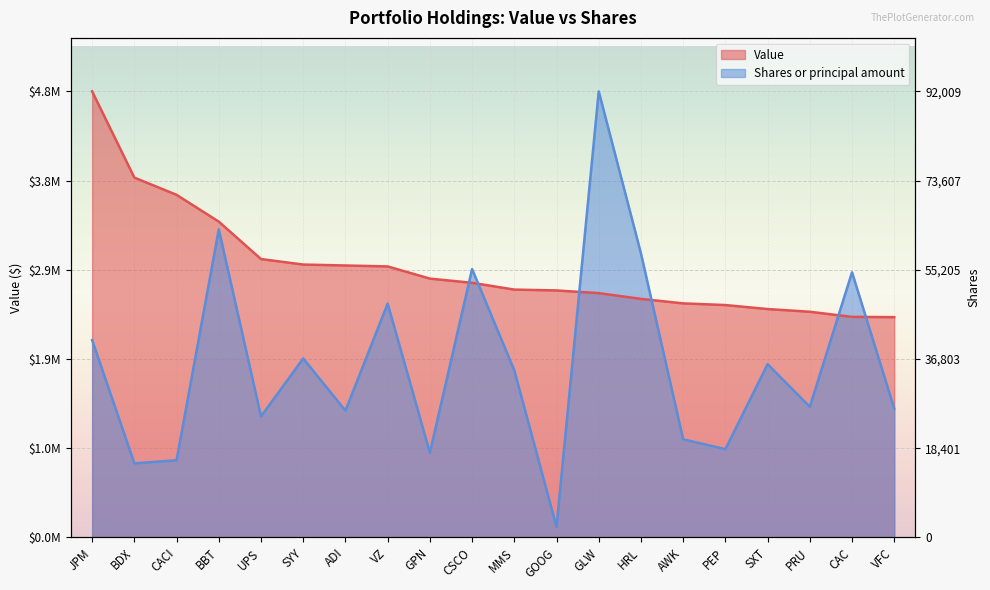

Is the value of Value at SXT greater than the value of Shares or principal amount at MMS?

Yes